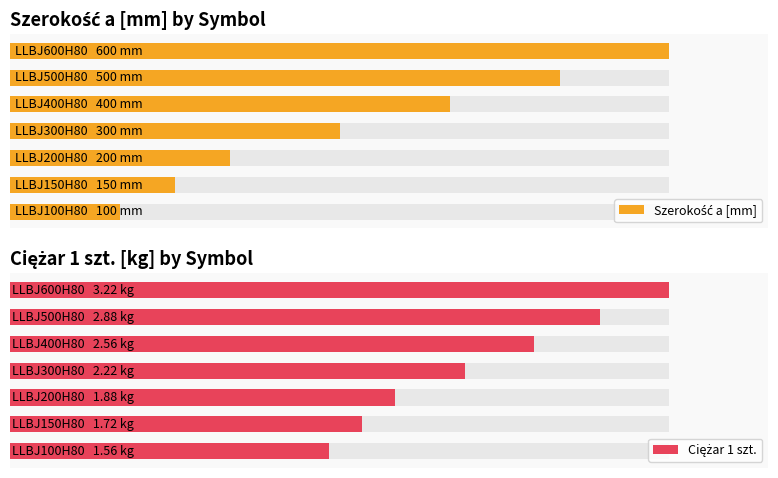

What is the value of the Ciężar 1 szt. bar at the 7th from the left?

3.2